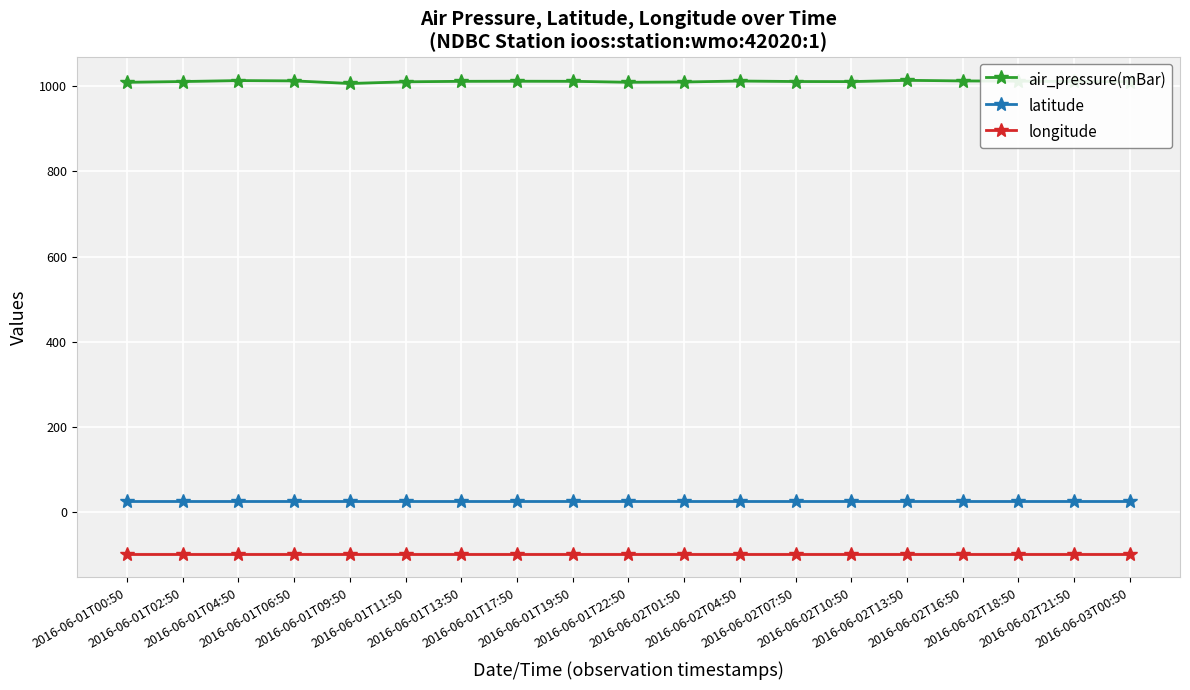

What is the total value across all series at 2016-06-01T22:50?

939.1